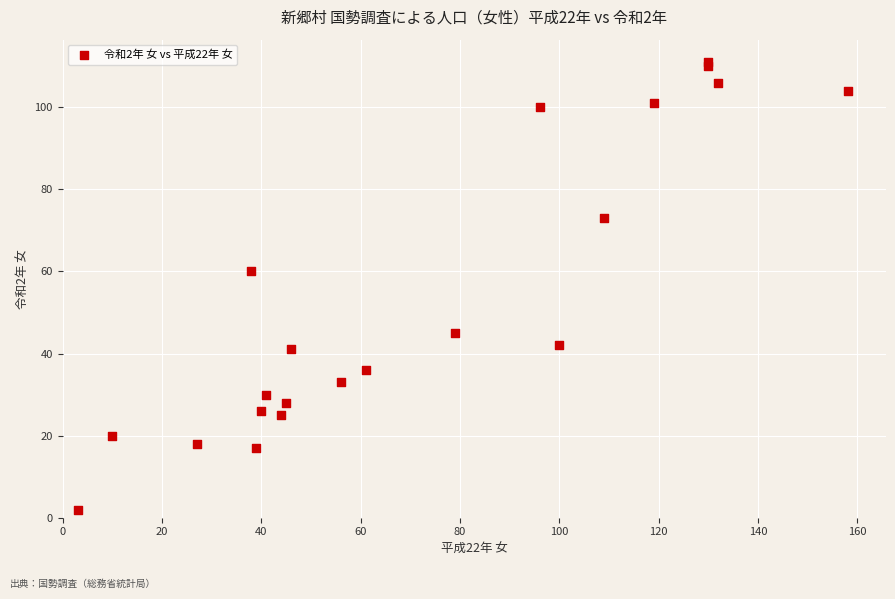

What Y value in the scatter plot is closest to 56?

60